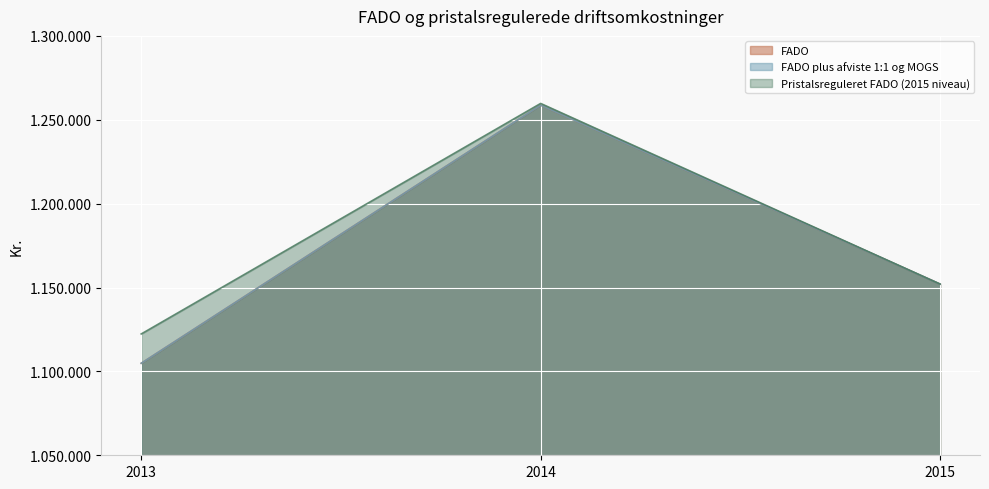

At which category does the chart reach its peak across all series?

2014